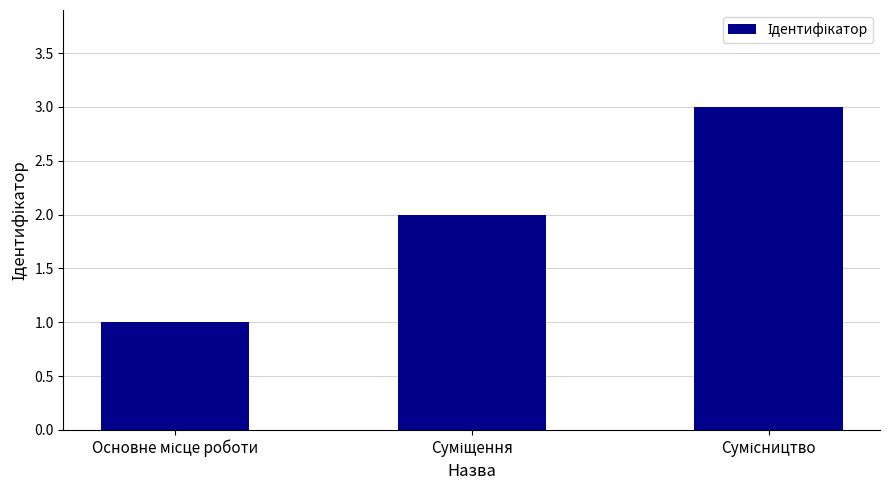

What is the value of the 1st bar from the left?

1